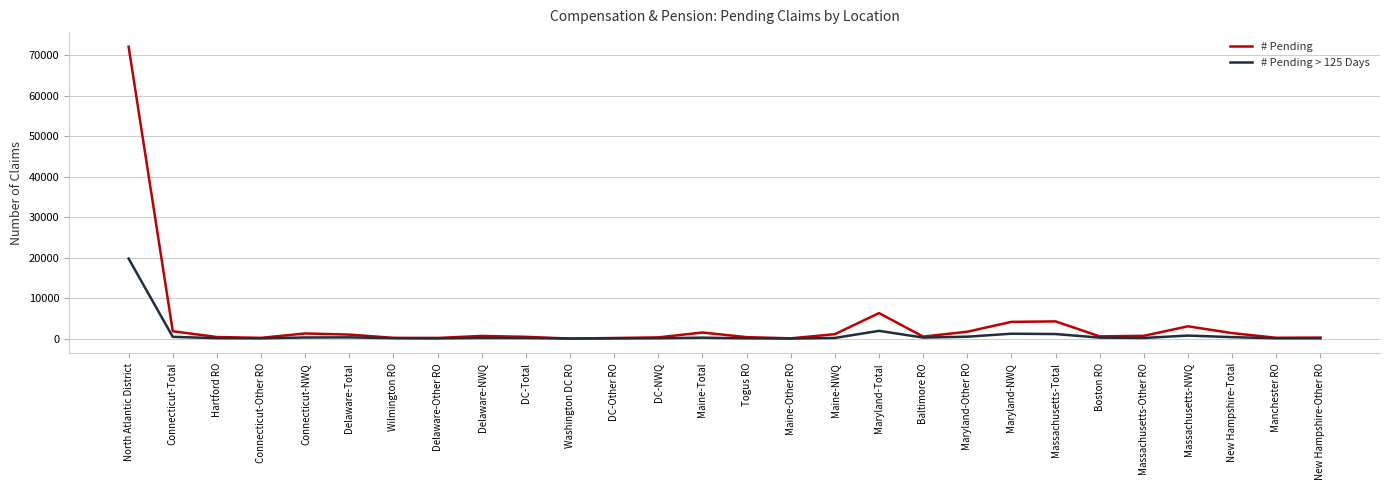

What position from the left is Boston RO?

23